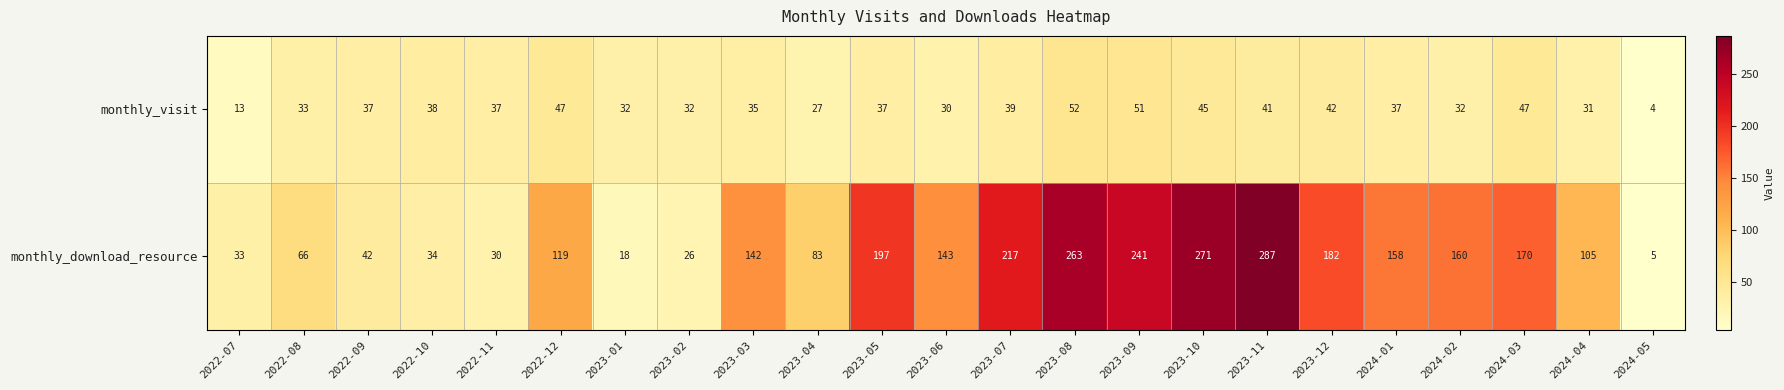

At which label is monthly_visit closest to 28?

2023-04